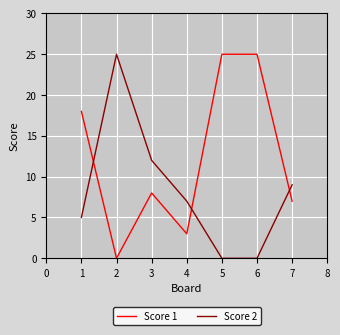

What is the maximum value shown in the chart?

25